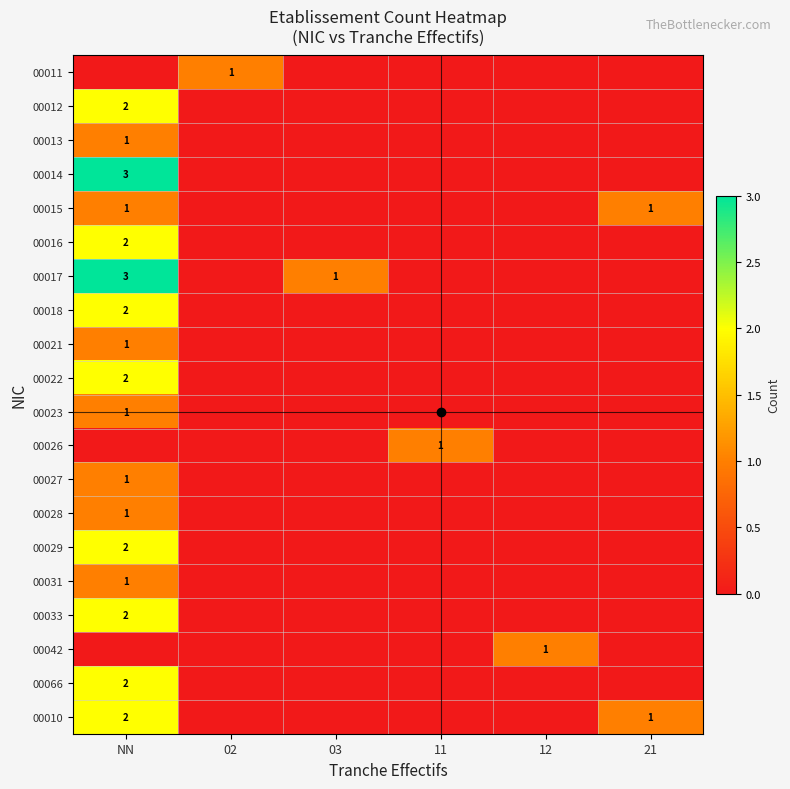

Which series has the largest total across all categories?

00017